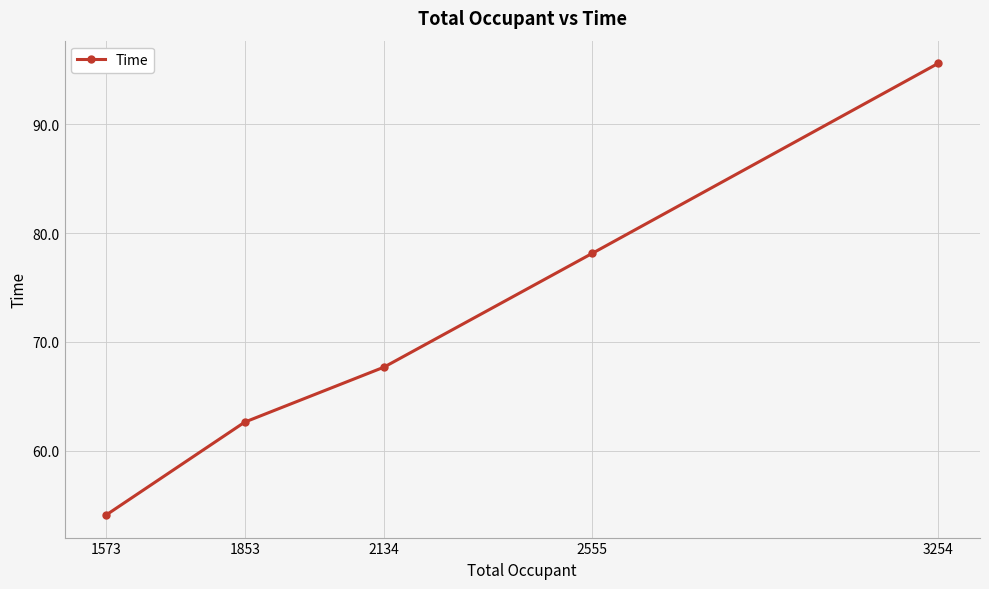

The value at 2134 is 46.0. True or false?

False